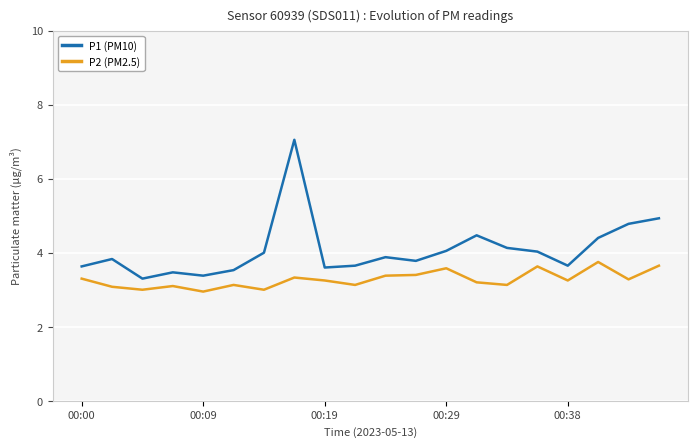

True or false: P2 (PM2.5) and P1 (PM10) cross at least once.

False